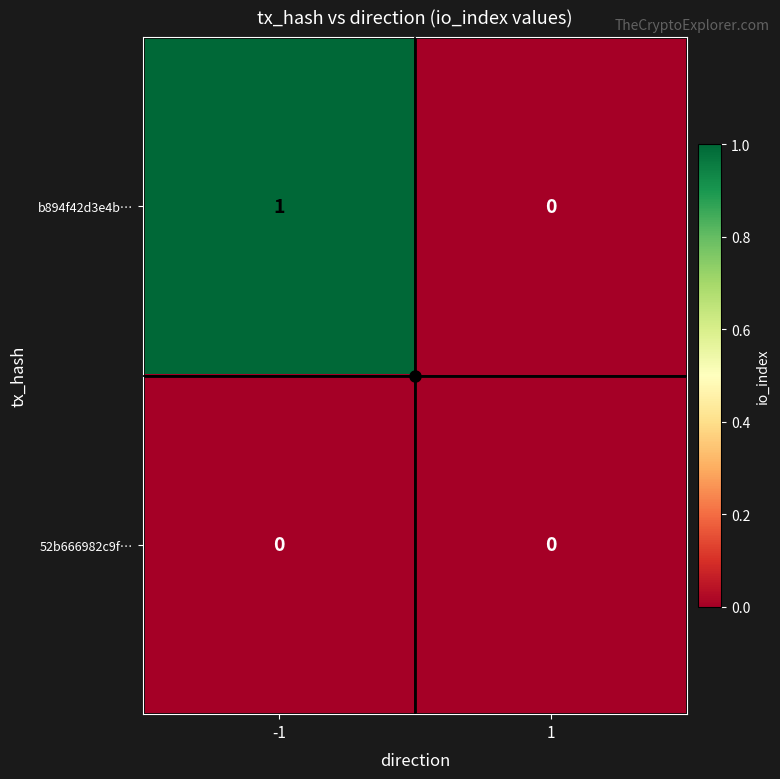

The b894f42d3e4b… series shows 1 at -1. True or false?

True